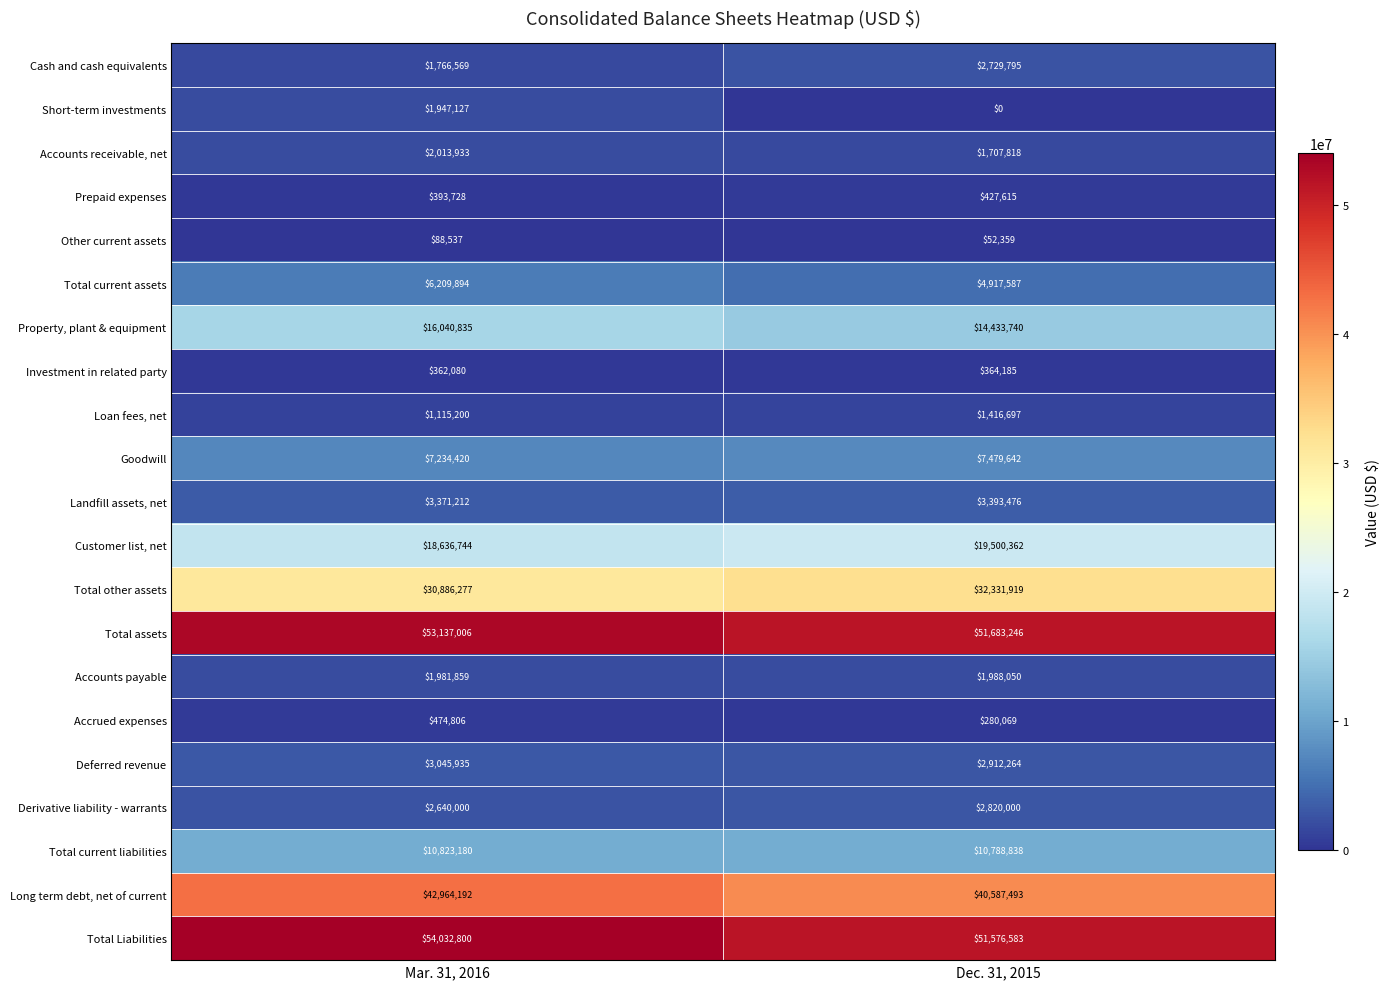

What is the greatest value displayed?

54032800